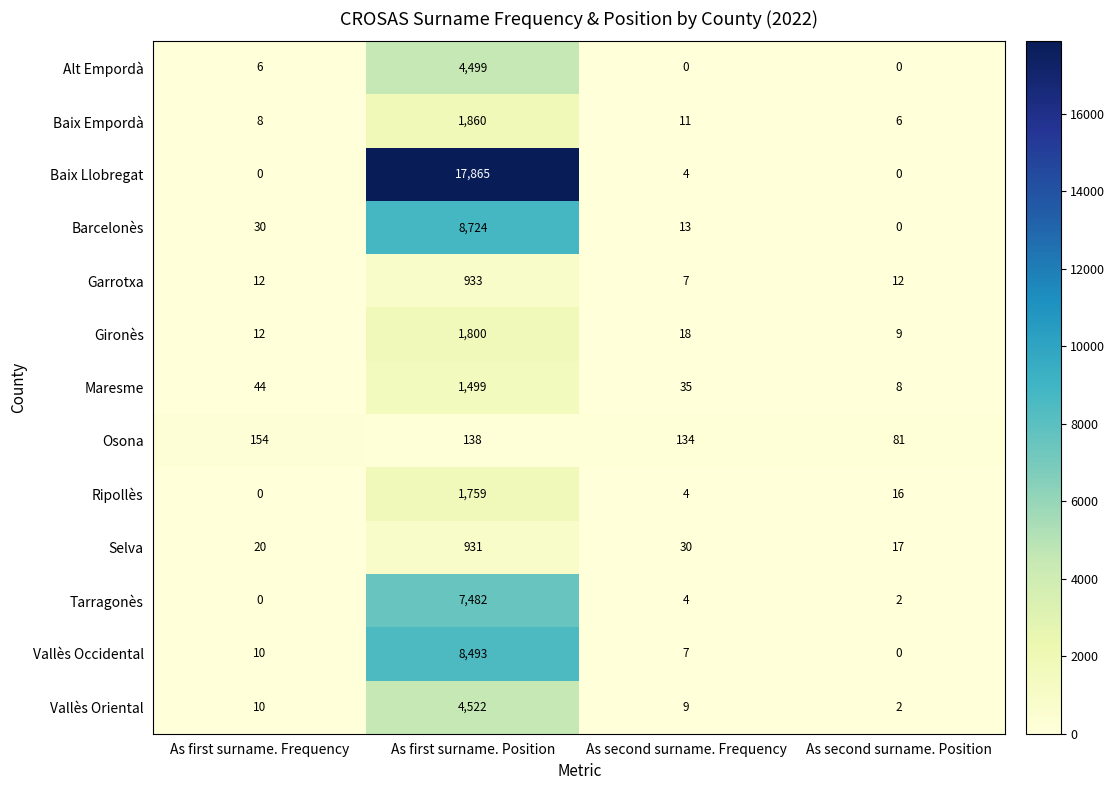

How many data points does each series have?

4